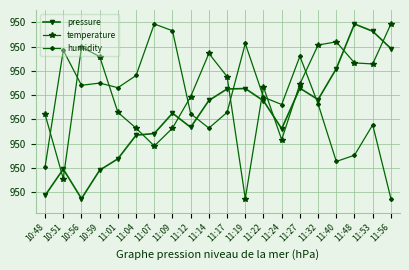

At which category is the sum across all series the highest?

11:53